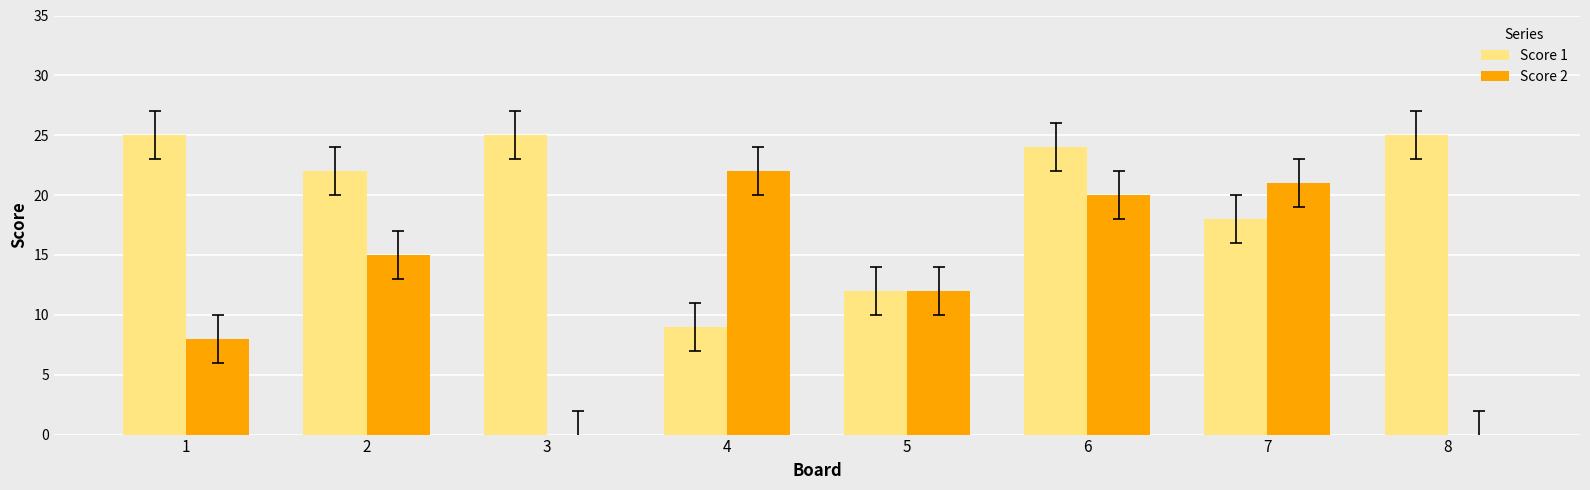

How many distinct data groups are displayed?

2